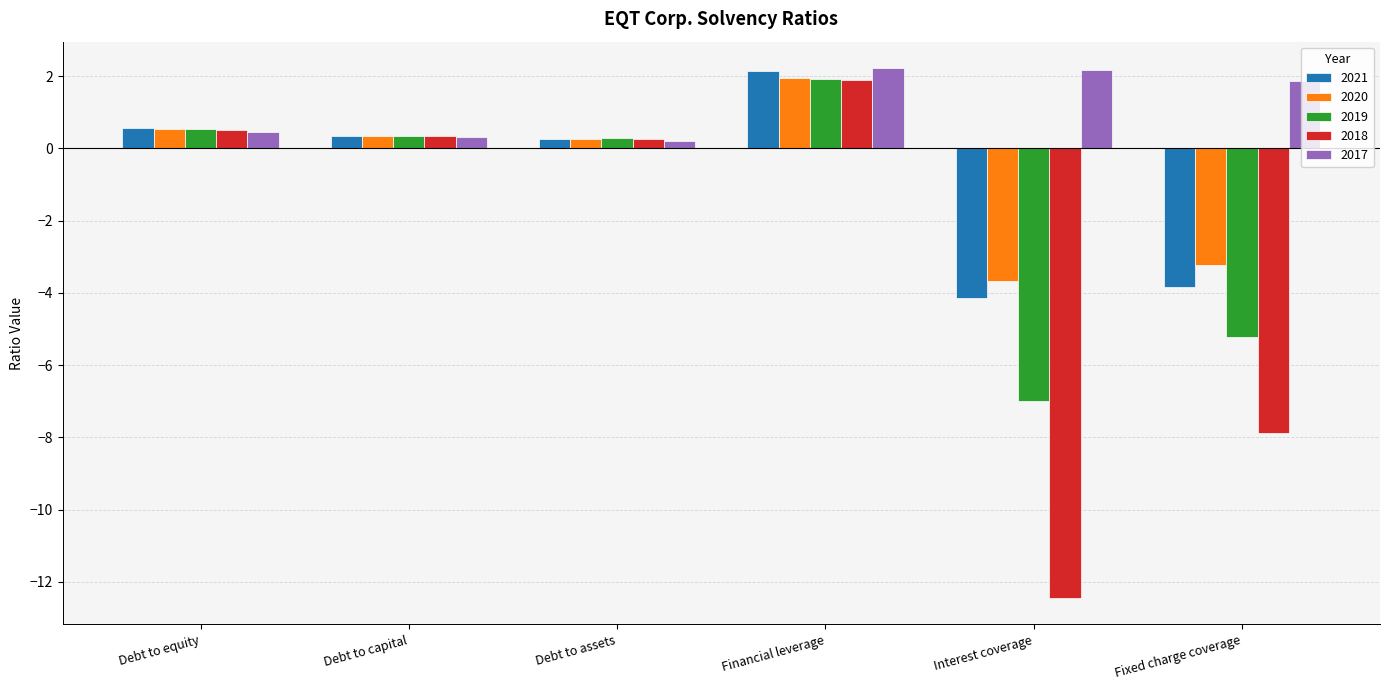

What are all the series names shown in the legend?

2021, 2020, 2019, 2018, 2017